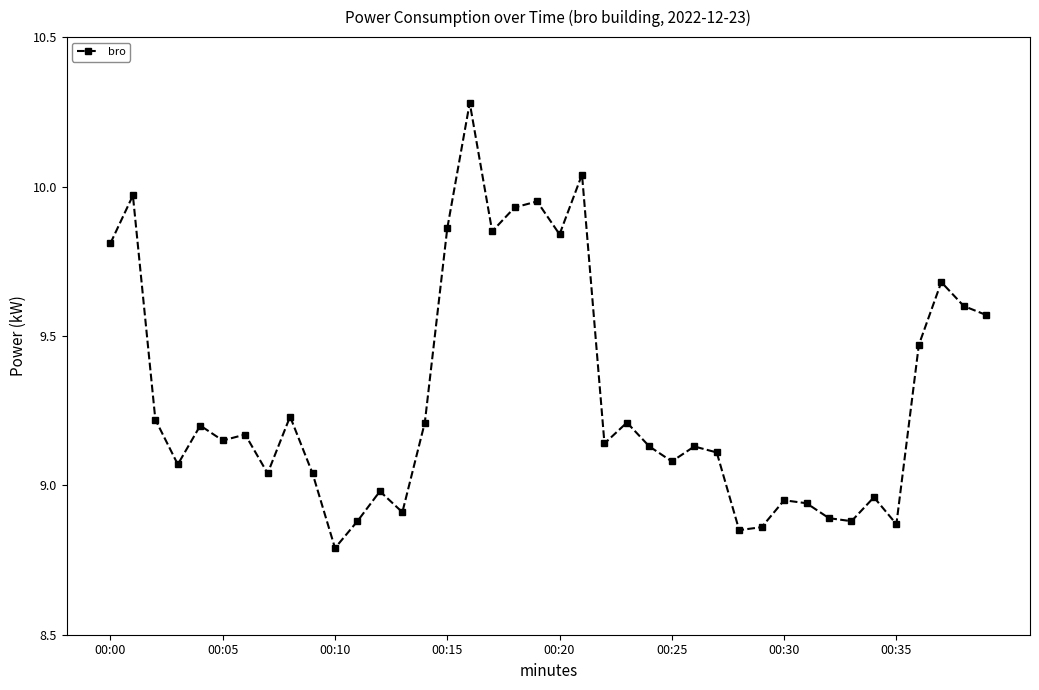

What is the sum of all values?

371.7